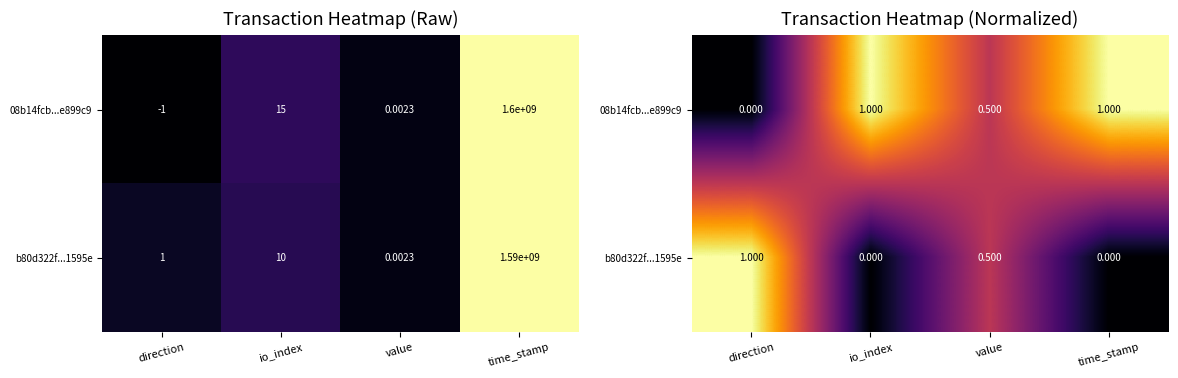

List the series in order of their overall mean, highest first.

08b14fcb...e899c9, b80d322f...1595e